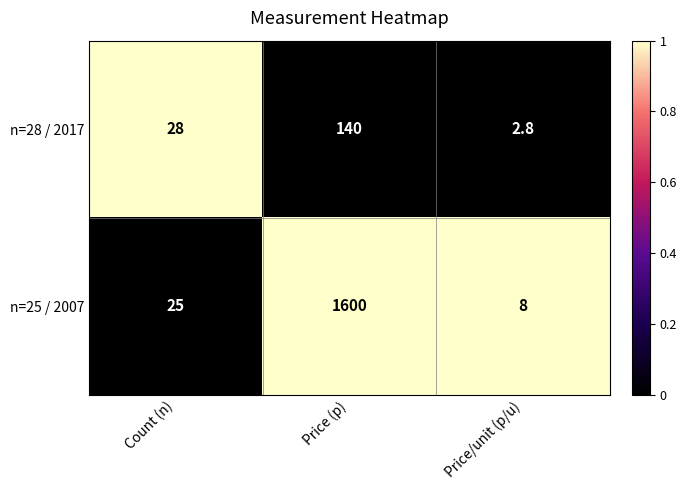

What is the total value across all series at Count (n)?

53.0